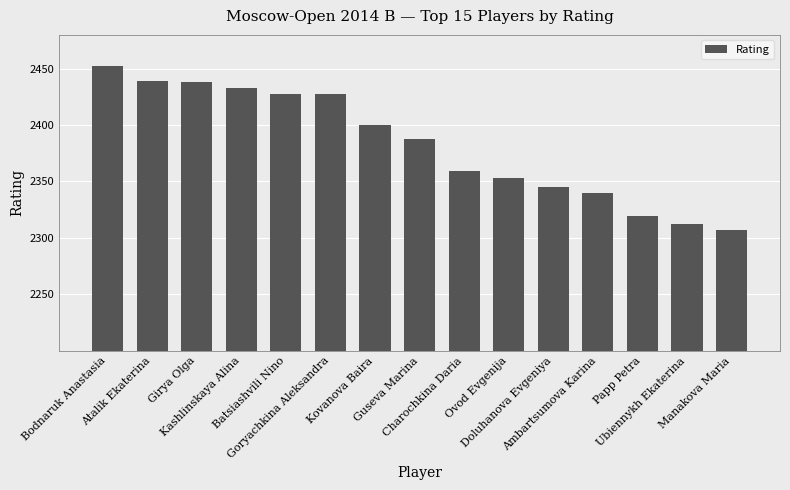

What value does the data have at Bodnaruk Anastasia?

2452